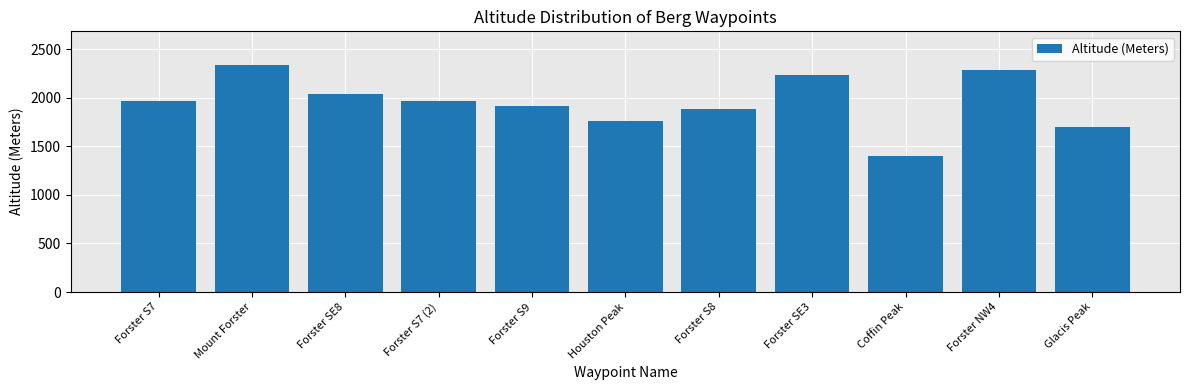

Is it true that the value at Forster S7 is 1970?

True